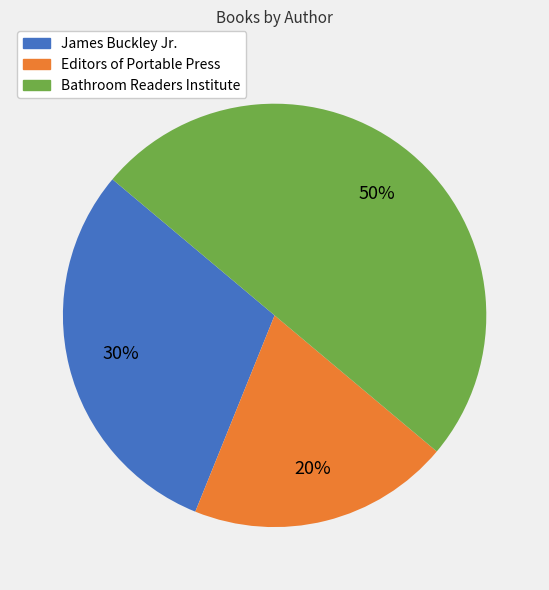

Is the sum of Bathroom Readers Institute and James Buckley Jr. greater than half?

Yes